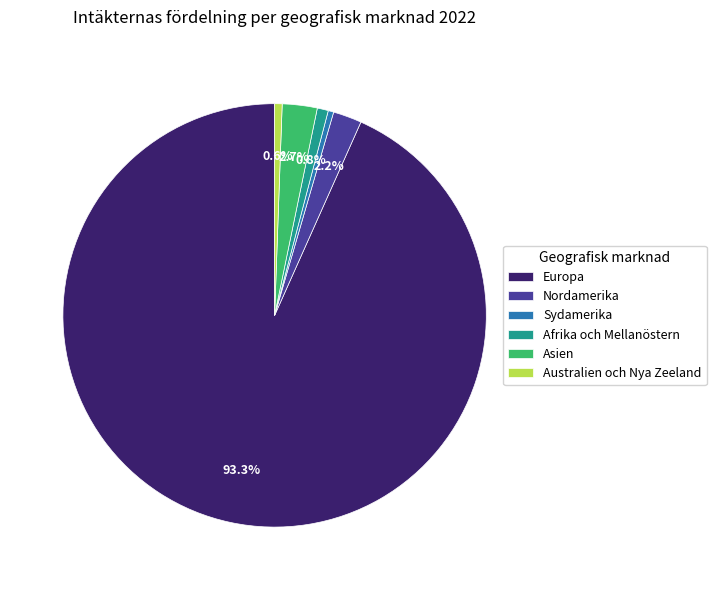

What is the ratio of the value at Nordamerika to the value at Australien och Nya Zeeland?

3.8